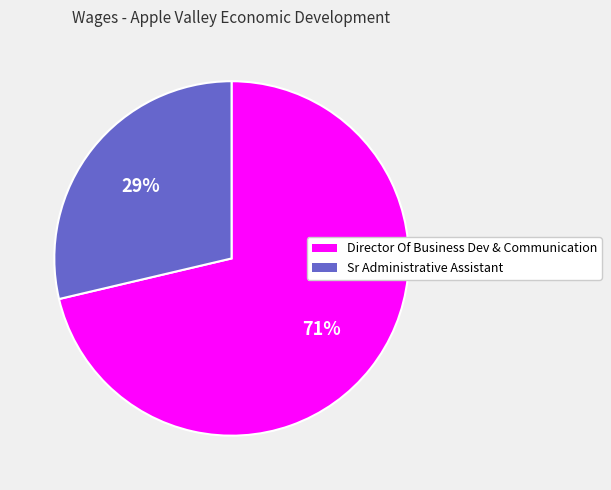

How many slices are in this pie chart?

2